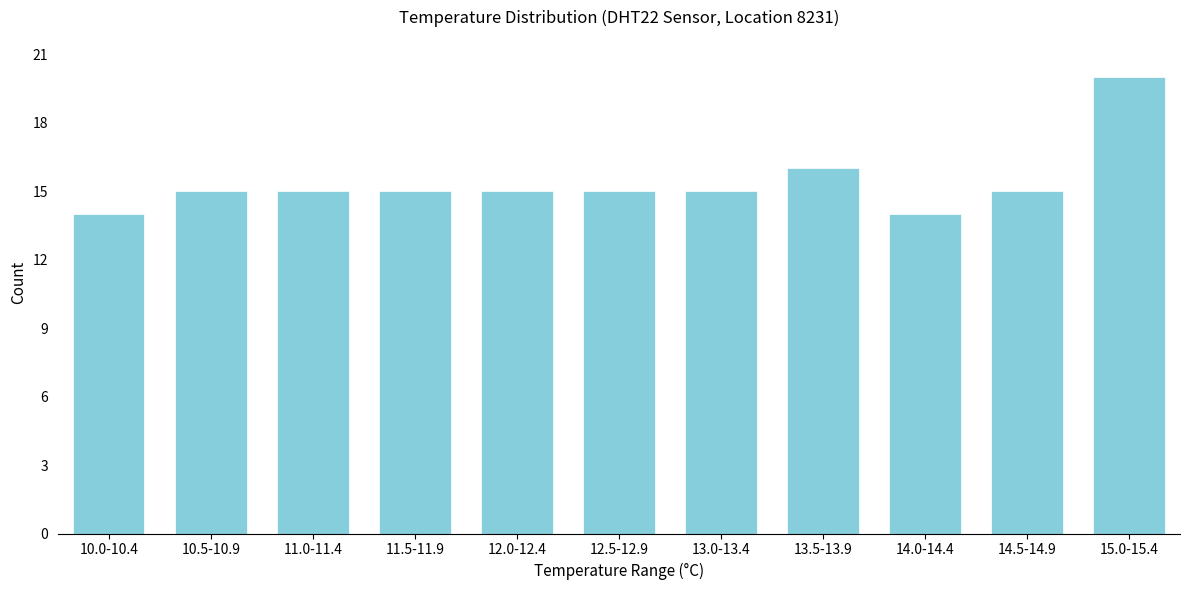

Reading right to left, transcribe all the data shown in this chart.

20	15	14	16	15	15	15	15	15	15	14